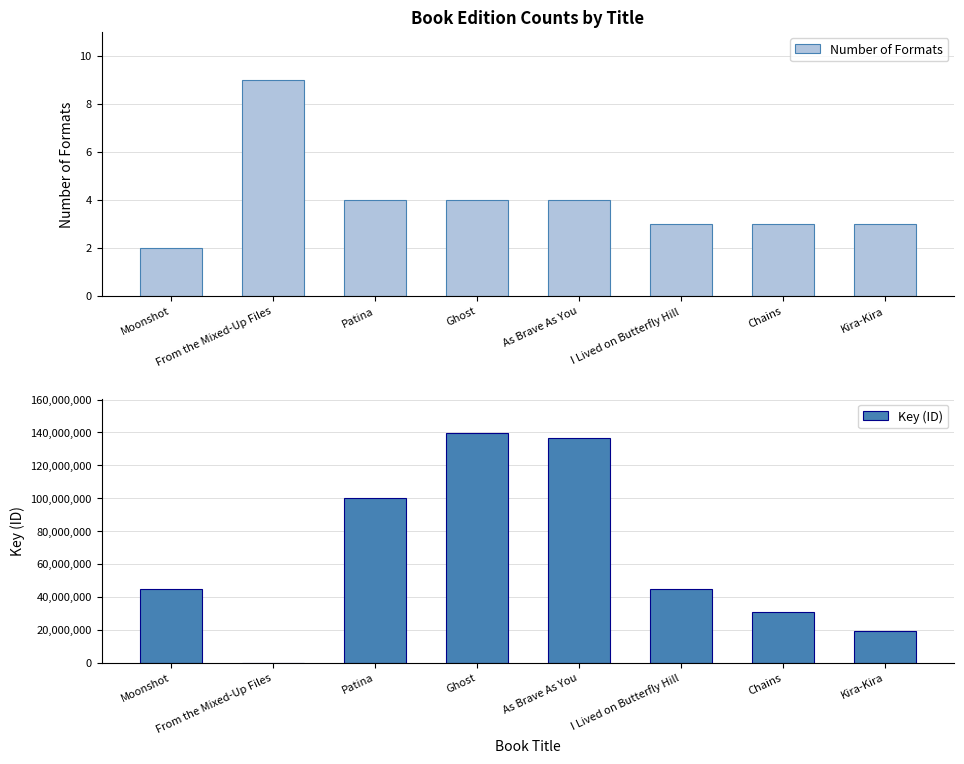

Which series changed the most between Moonshot and As Brave As You?

Key (ID)